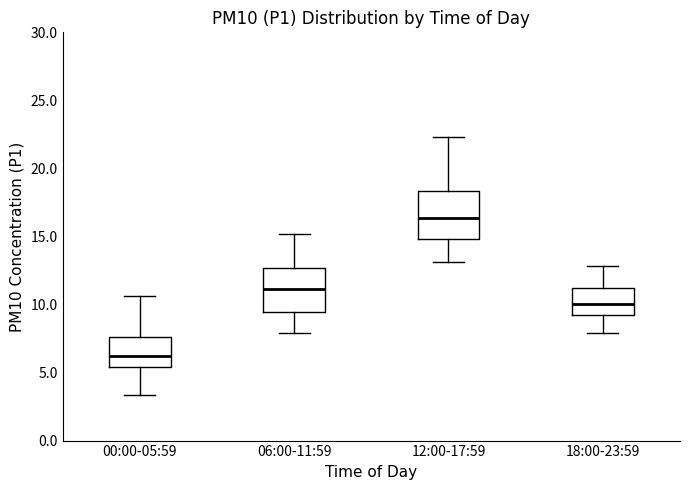

Where does the upper whisker of the box for 12:00-17:59 end on the y-axis? The values are not printed on the chart, so give them approximately, as read against the axis.

22.5